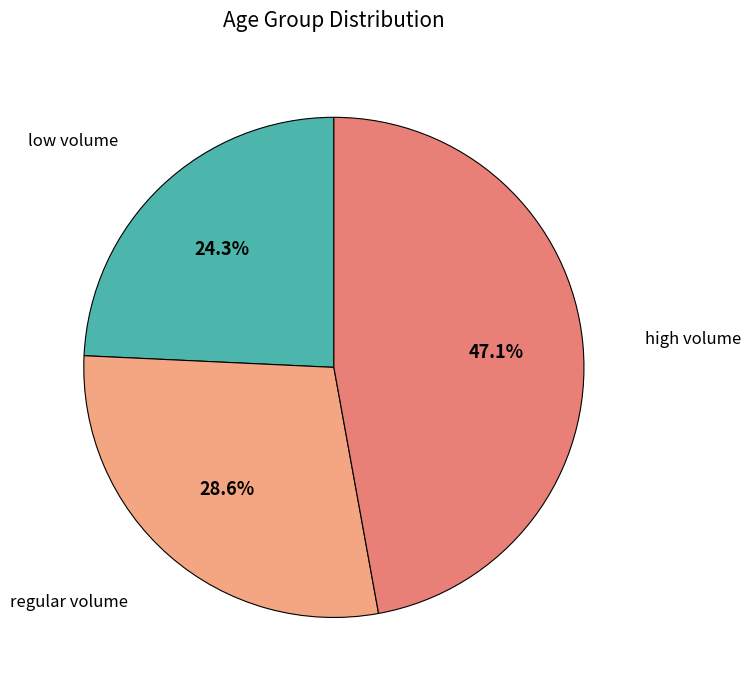

To the nearest percent, what is the average slice percentage?

33%